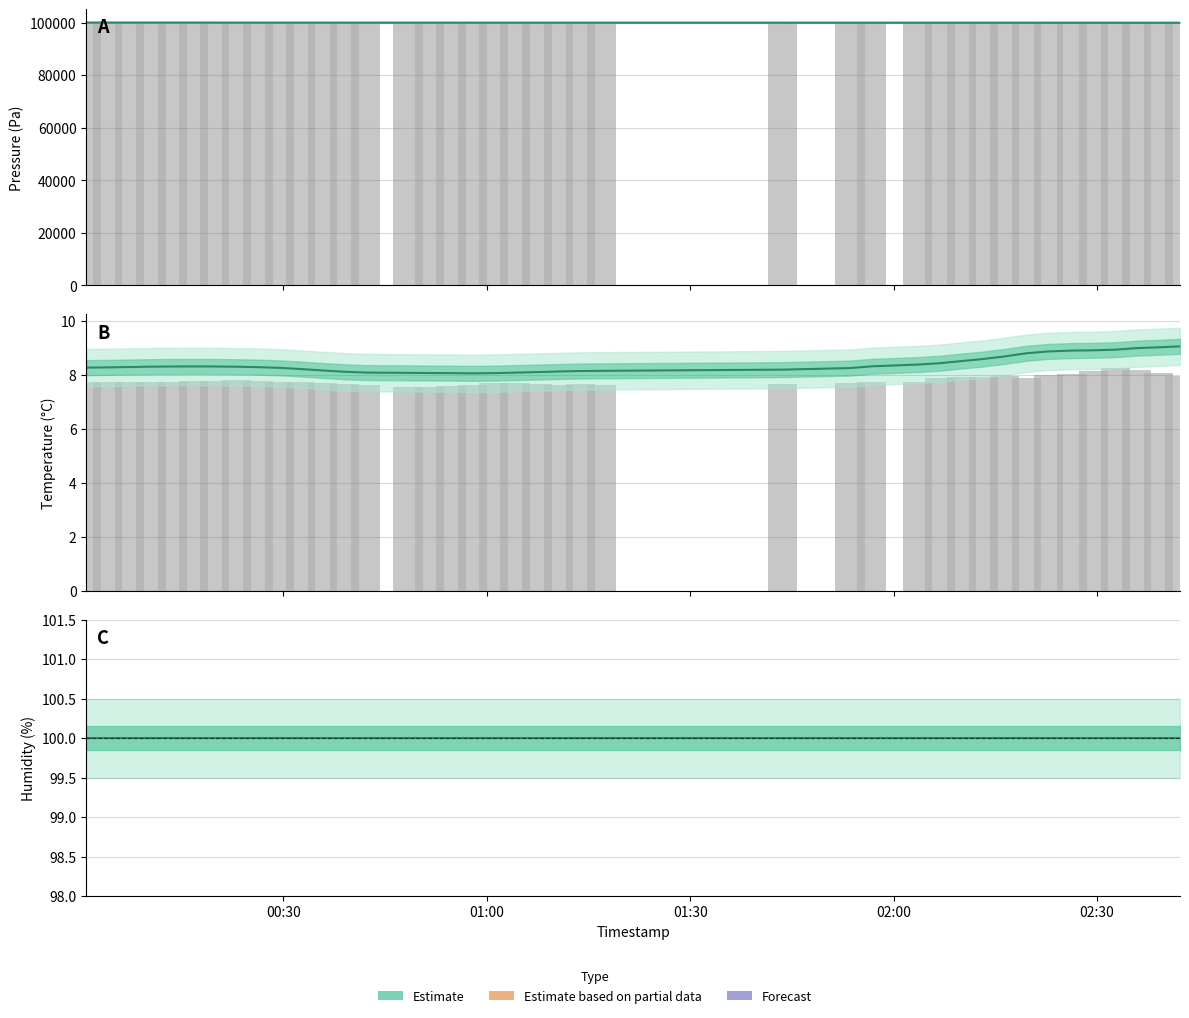

The value of pressure at 30 is 159857.4. True or false?

False